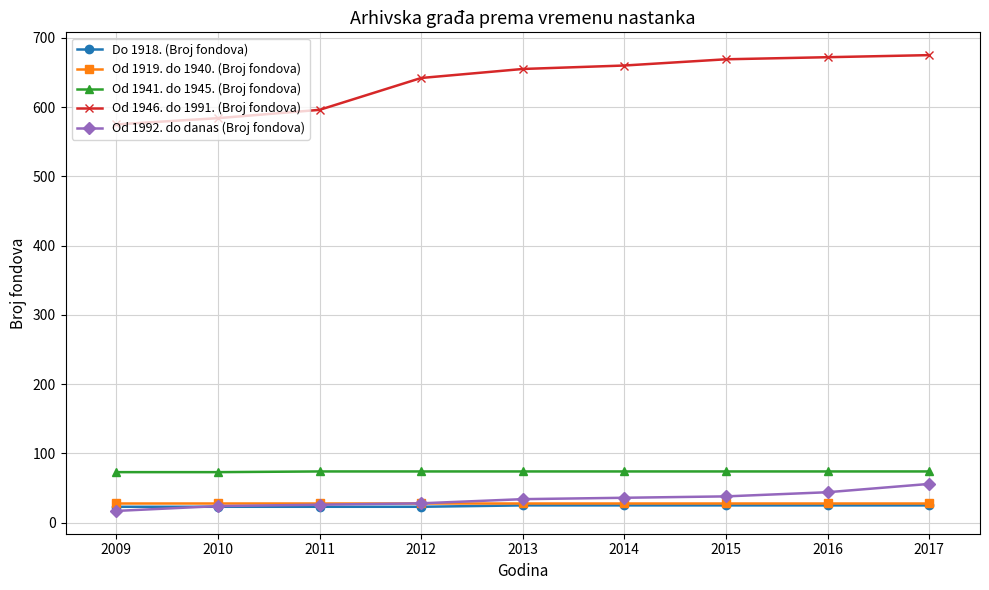

What is the maximum value for Od 1919. do 1940. (Broj fondova)?

28